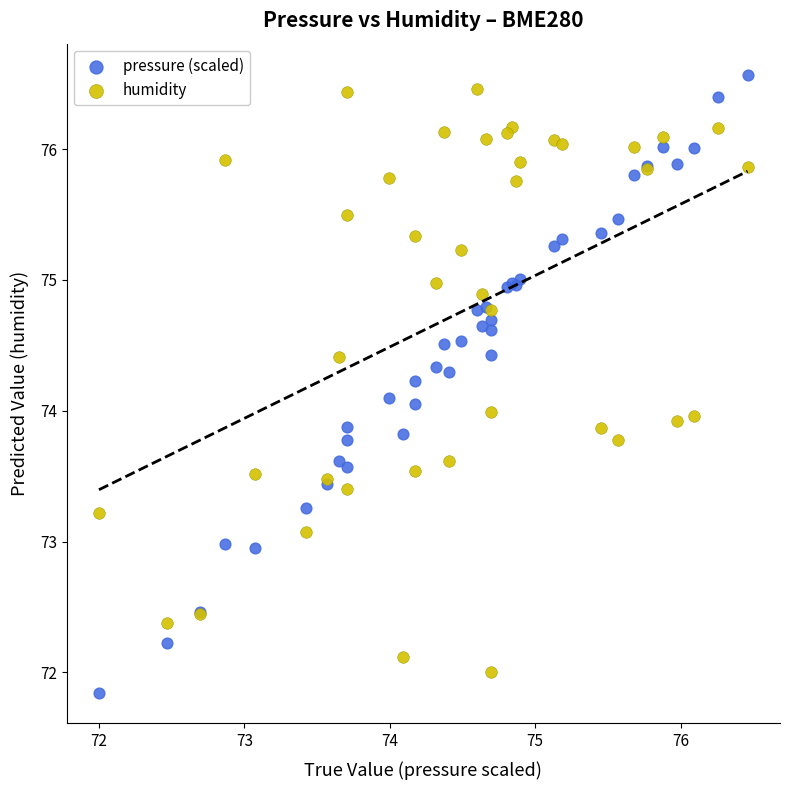

What are all the series names shown in the legend?

pressure (scaled), humidity